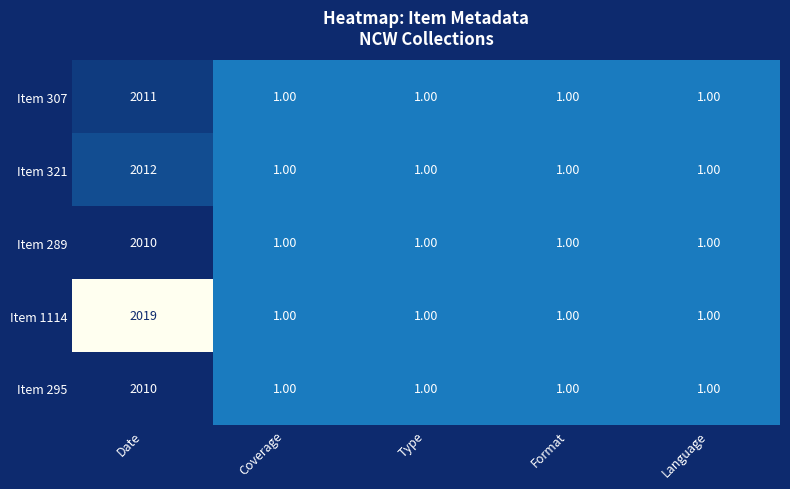

What is the sum of all Item 1114 values?

2023